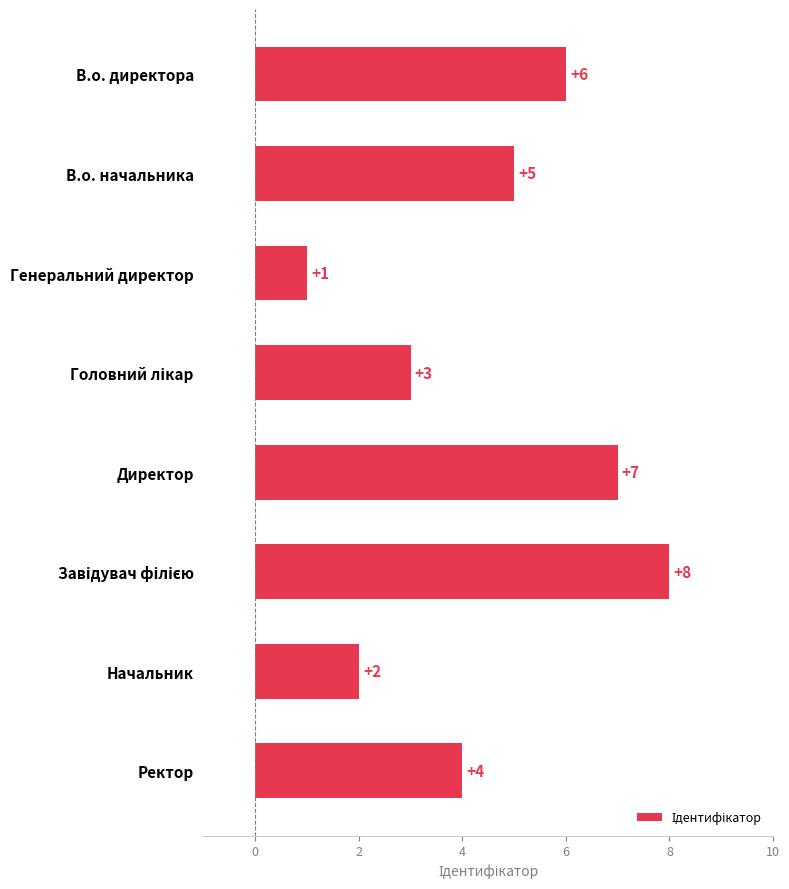

What is the change in value from Директор to Ректор?

-3